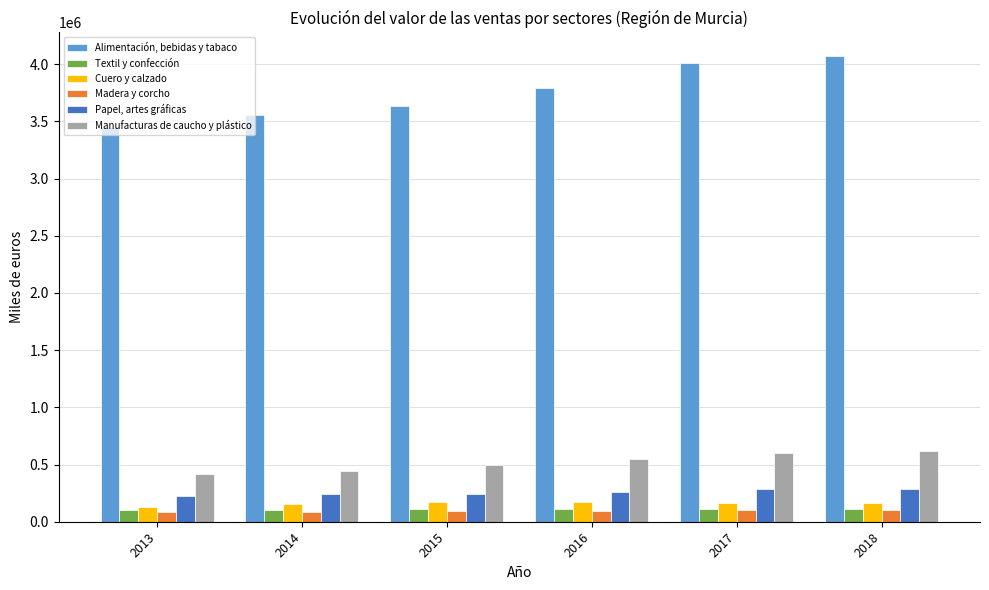

What is the spread (max minus min) of values at 2015?

3543130